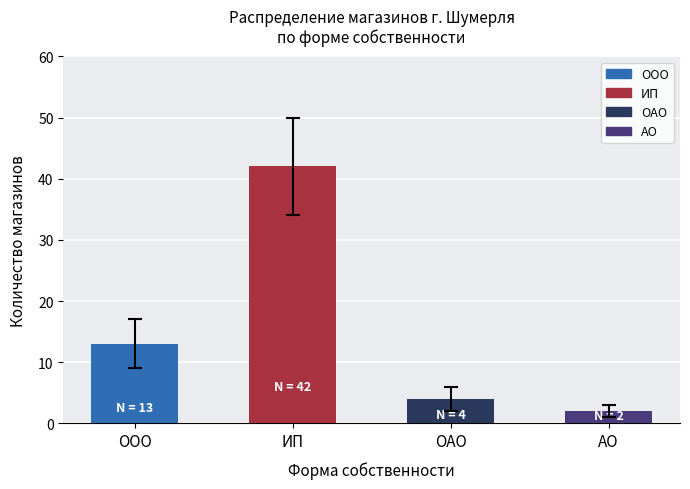

The value at ООО is 6. True or false?

False